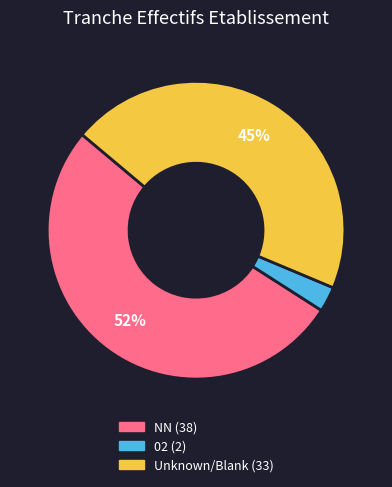

Does any single category account for the majority?

Yes